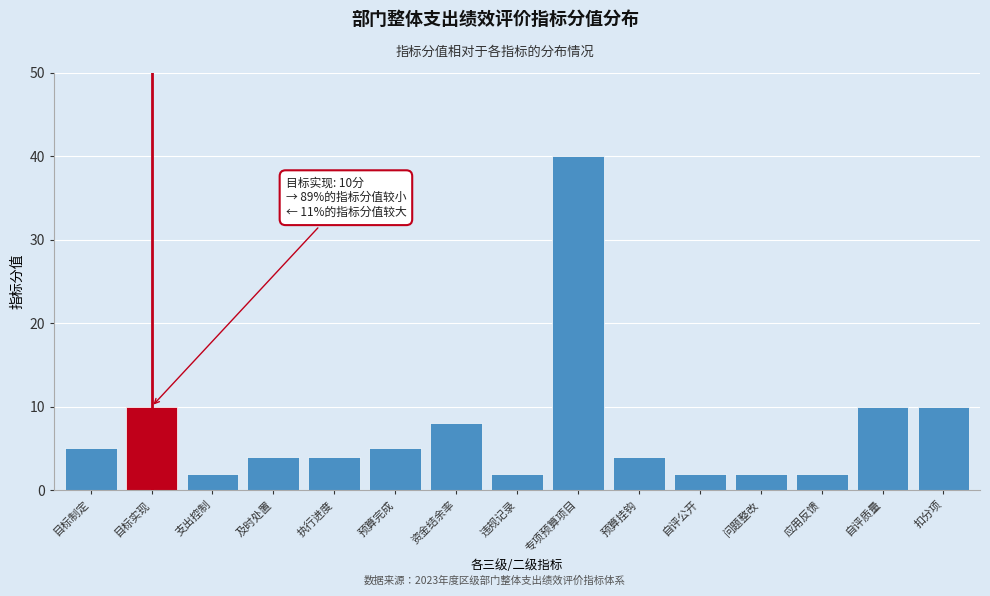

Reading right to left, transcribe all the data shown in this chart.

10	10	2	2	2	4	40	2	8	5	4	4	2	10	5